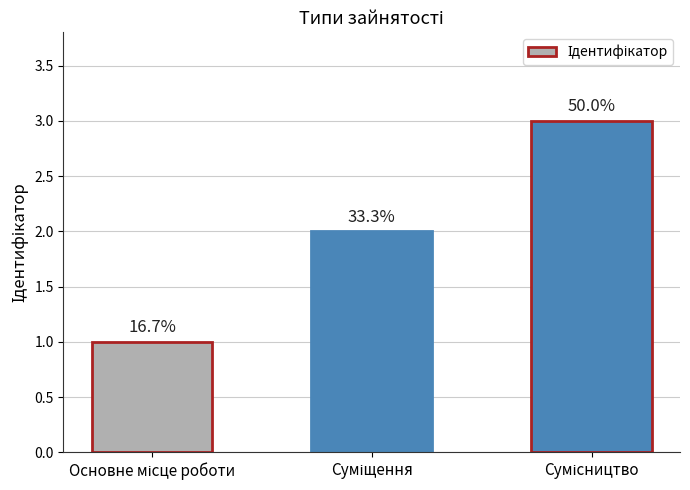

Does the chart contain any negative values?

No